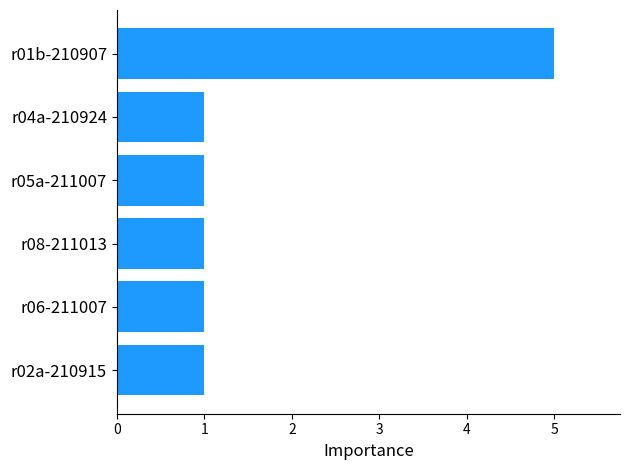

How many data points does each series have?

6